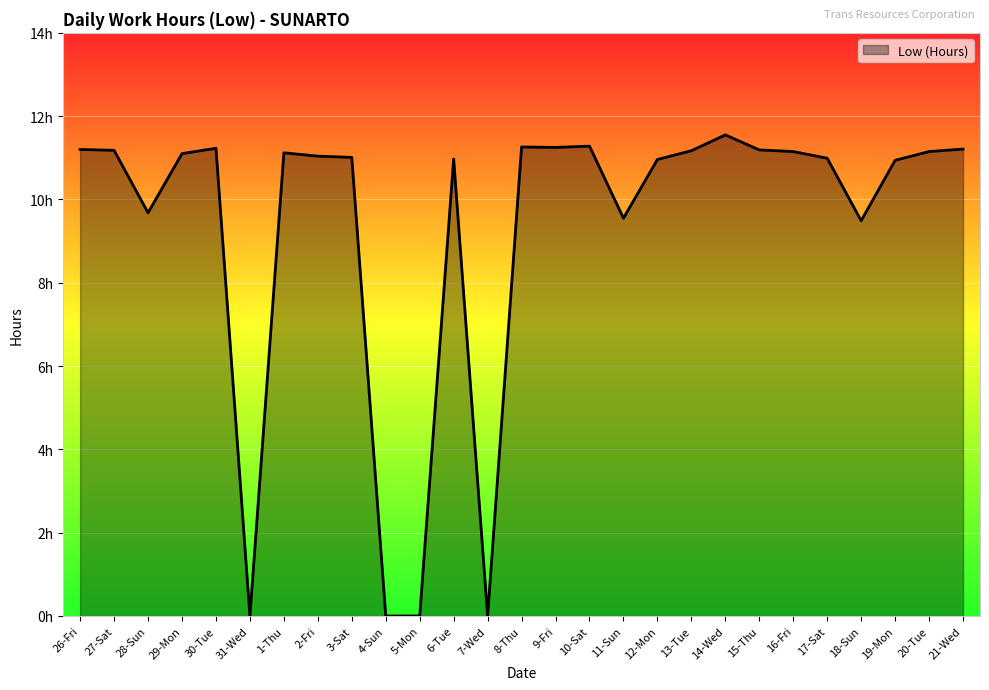

What is the maximum value shown in the chart?

11.6